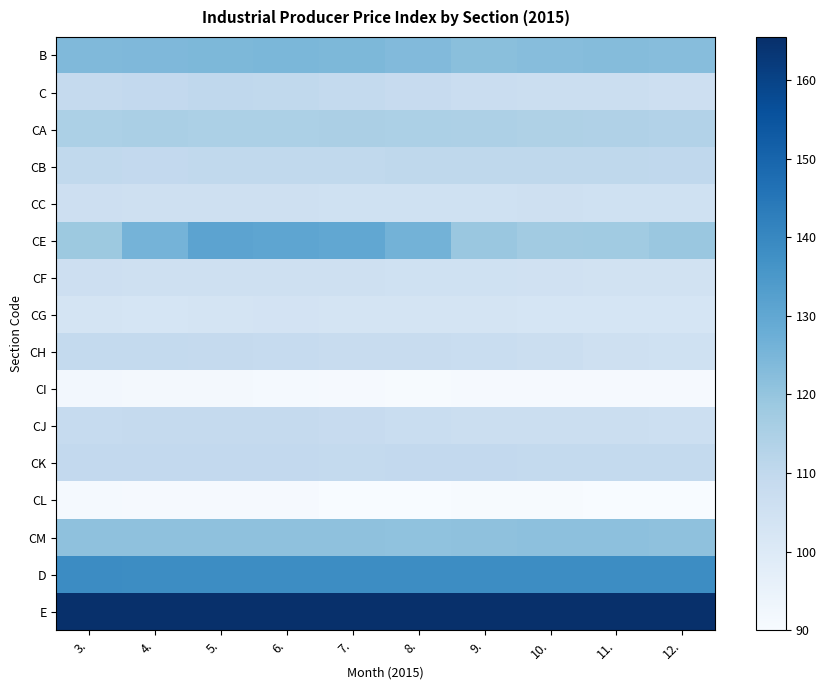

What is the difference between the highest and lowest values at 7.?

75.3